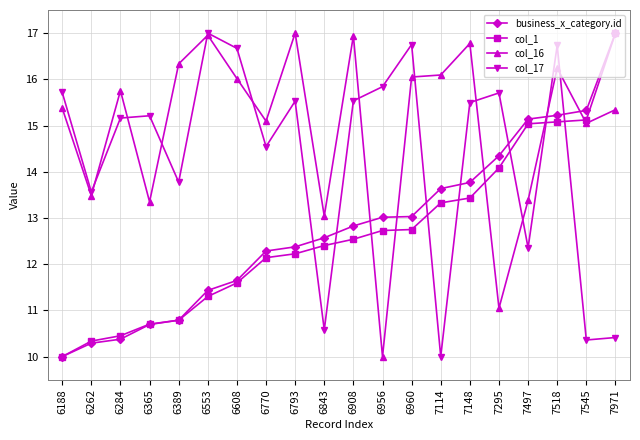

The value of col_1 at 6843 is 17.9. True or false?

False